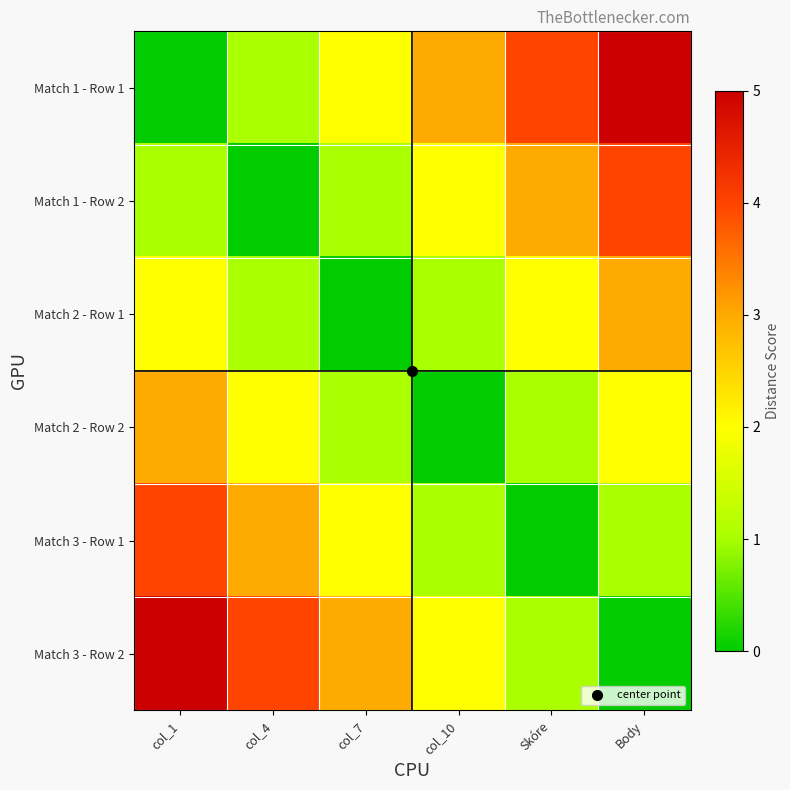

At Skóre, list the series in order from largest to smallest.

Match 1 - Row 1, Match 1 - Row 2, Match 2 - Row 1, Match 2 - Row 2, Match 3 - Row 2, Match 3 - Row 1